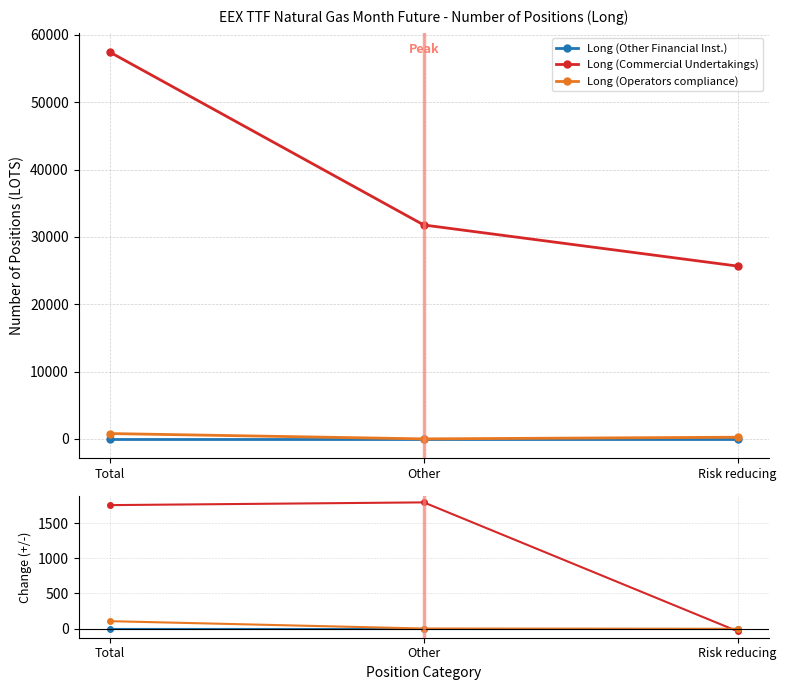

How many values in Long (Operators compliance) are above zero?

1